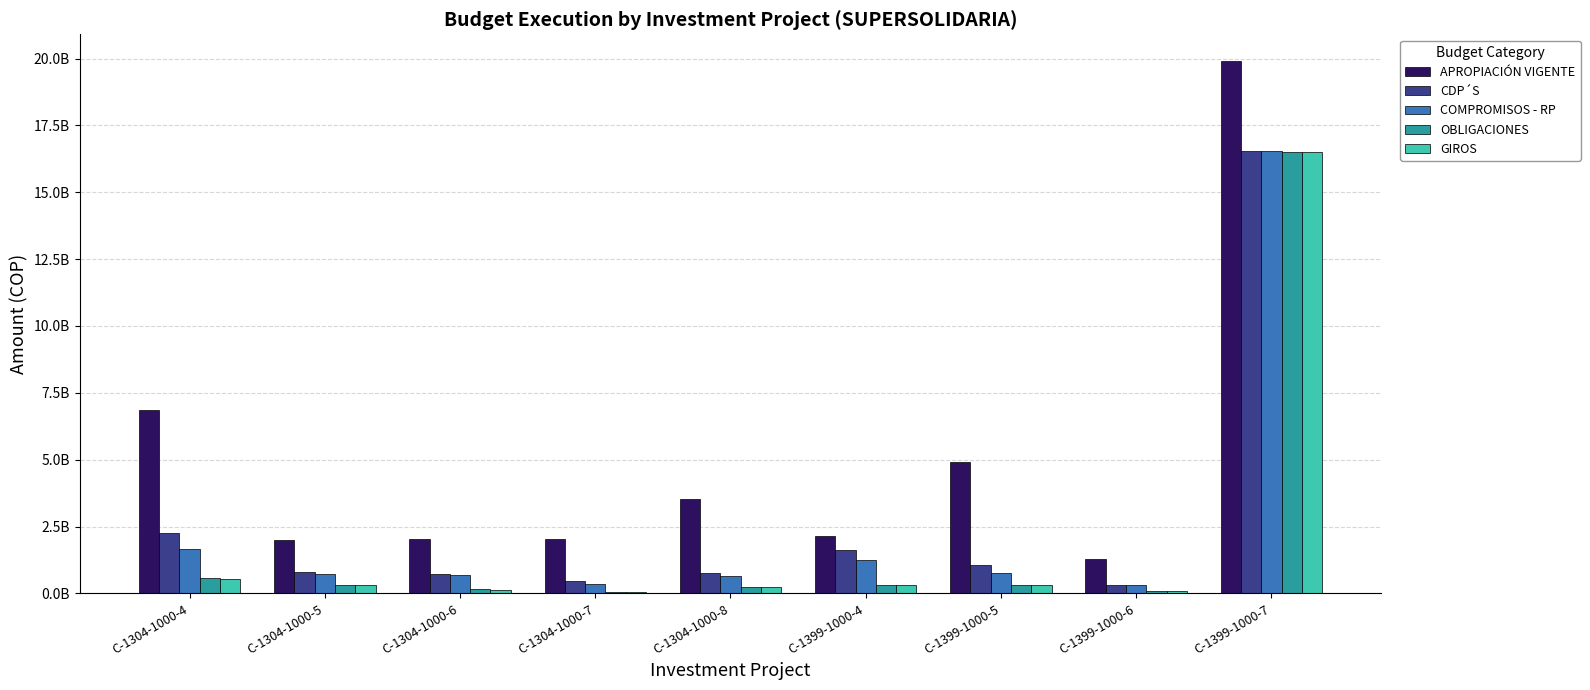

At C-1304-1000-6, list the series in order from largest to smallest.

APROPIACIÓN VIGENTE, CDP´S, COMPROMISOS - RP, OBLIGACIONES, GIROS